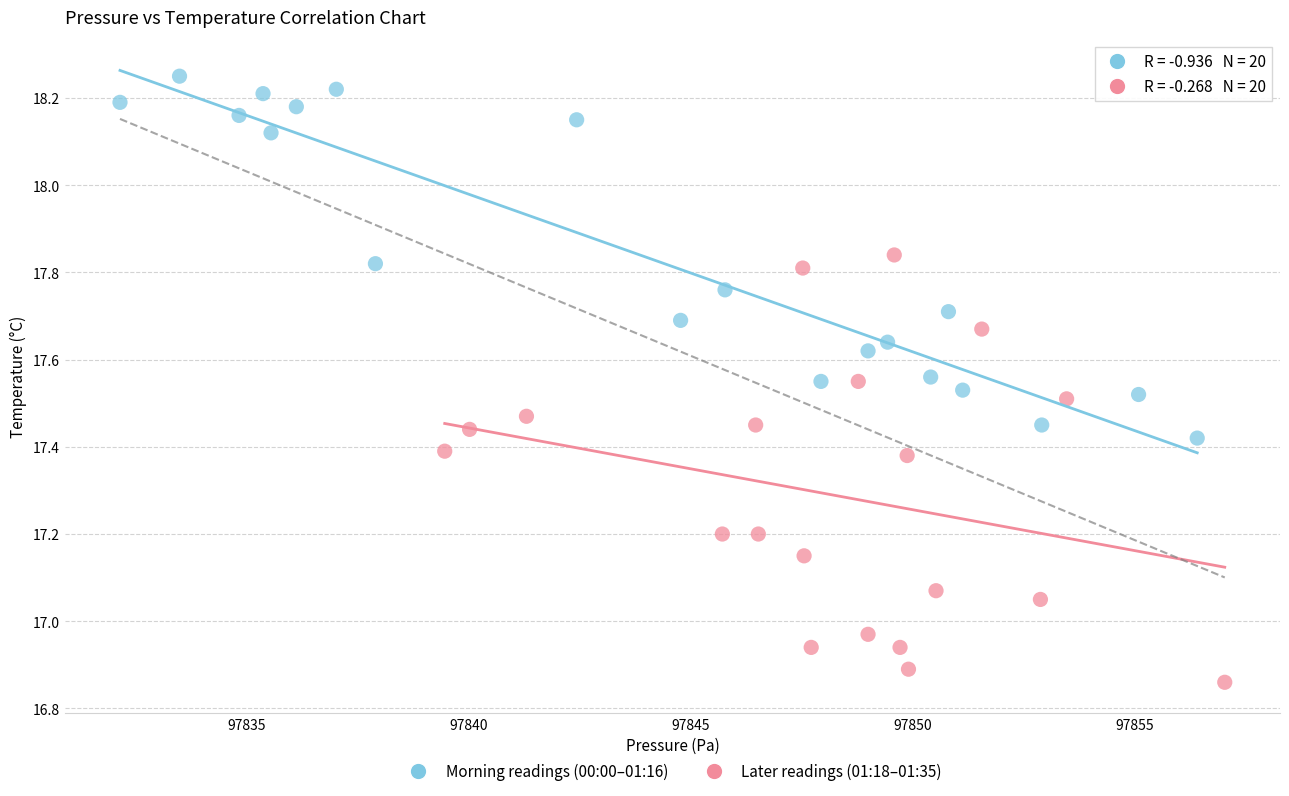

What are all the series names shown in the legend?

Morning readings (00:00–01:16), Later readings (01:18–01:35)